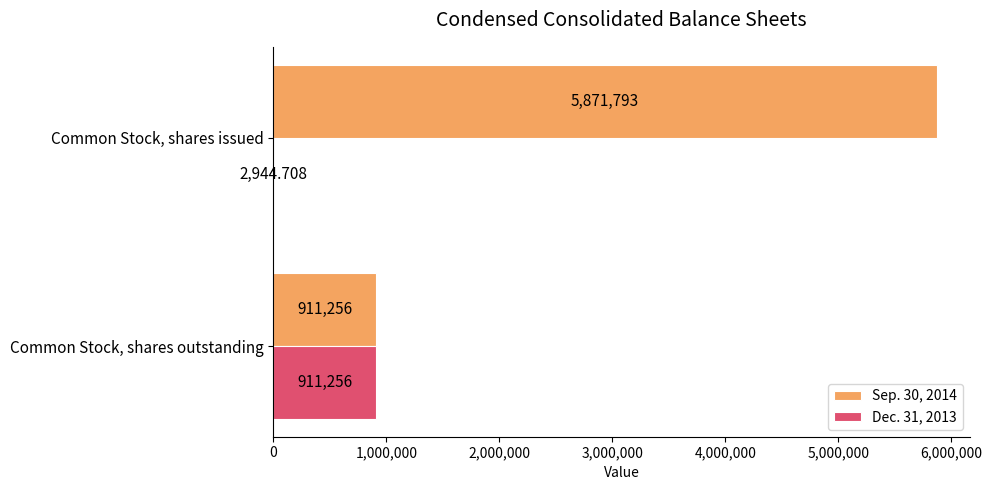

How many data points does each series have?

2